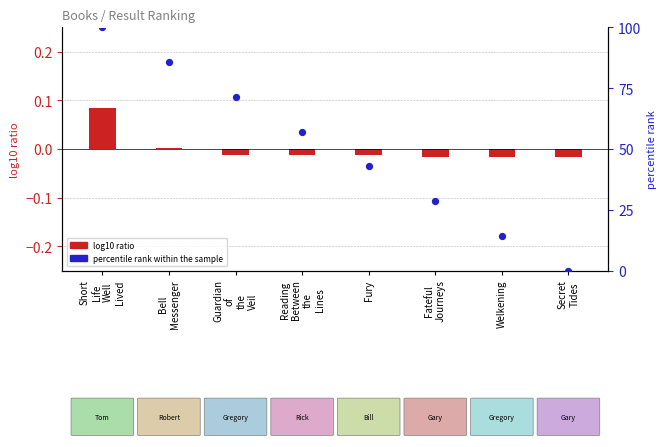

What are all the series names shown in the legend?

log10 ratio, percentile rank within the sample